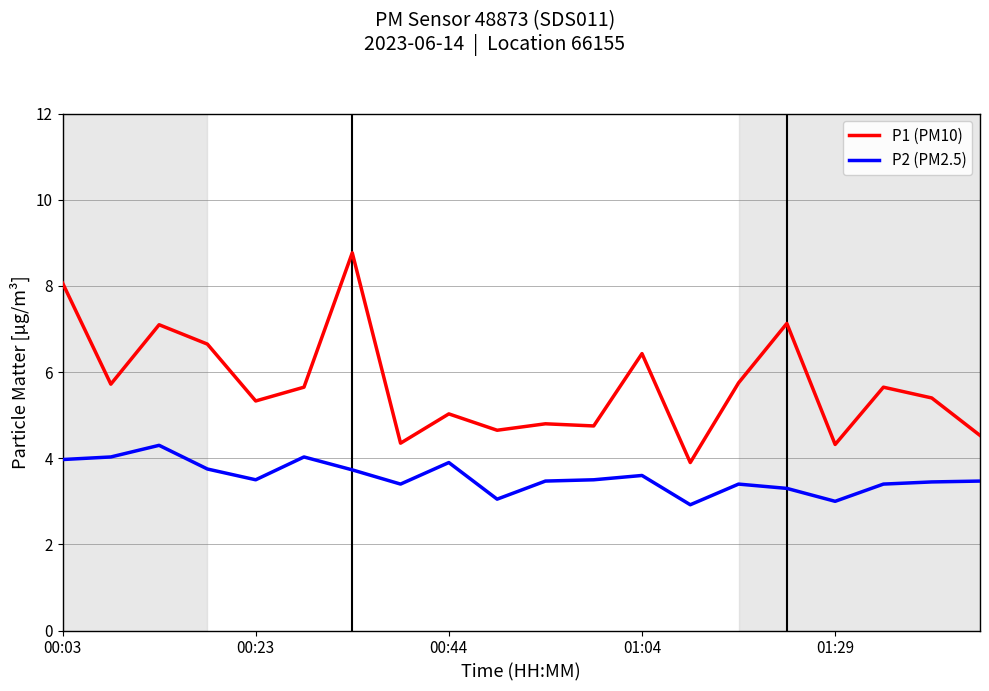

Which series has the largest total across all categories?

P1 (PM10)